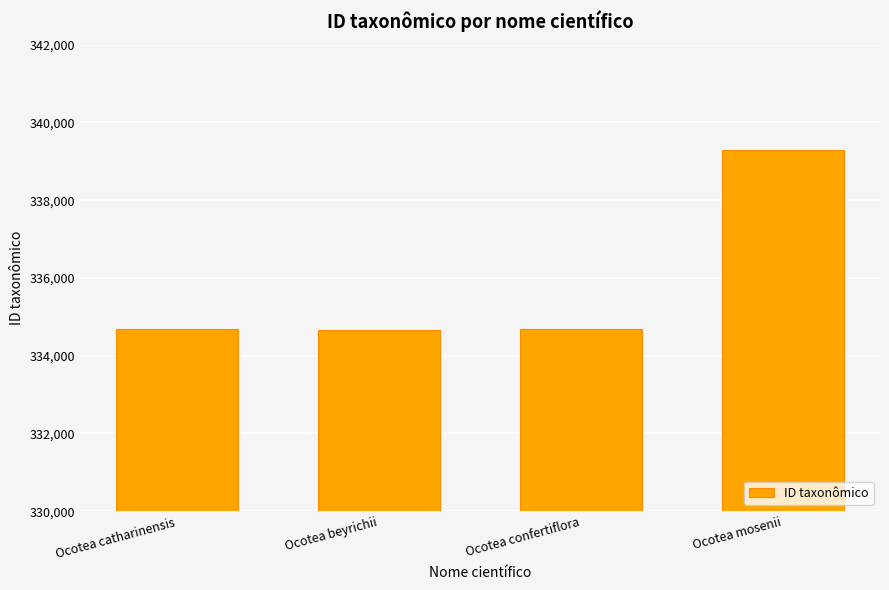

Approximately how many times larger is the value at Ocotea confertiflora compared to Ocotea mosenii?

1.0